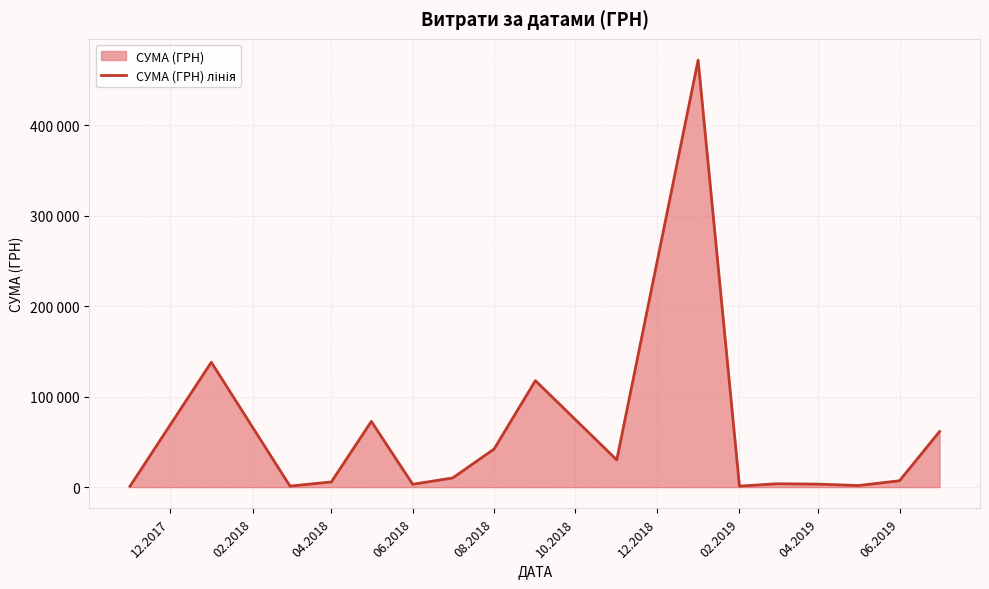

What is the minimum value shown in the chart?

850.0